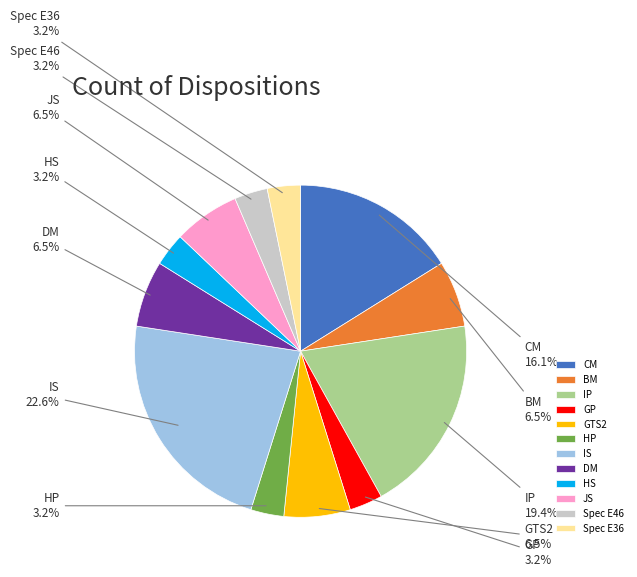

Between DM and HS, which is larger?

DM